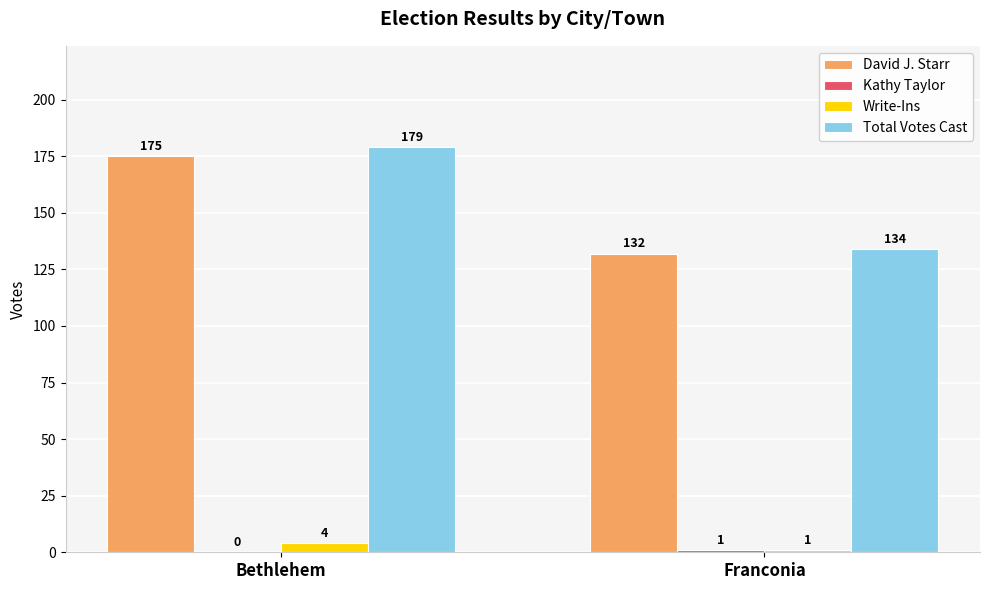

Is it true that David J. Starr equals 206 at Franconia?

False